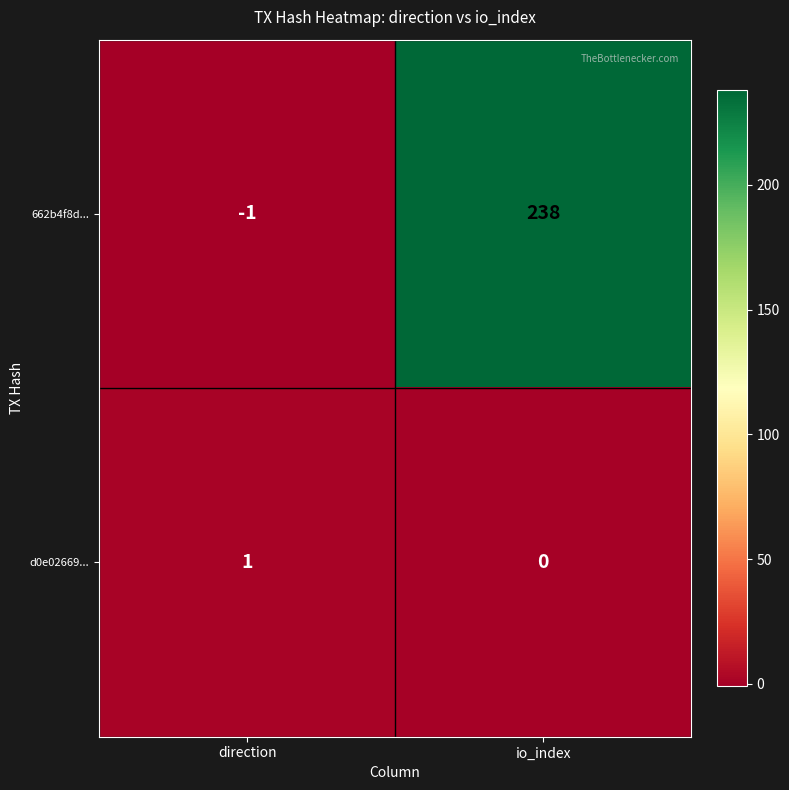

How many negative values does the 662b4f8d... series have?

1